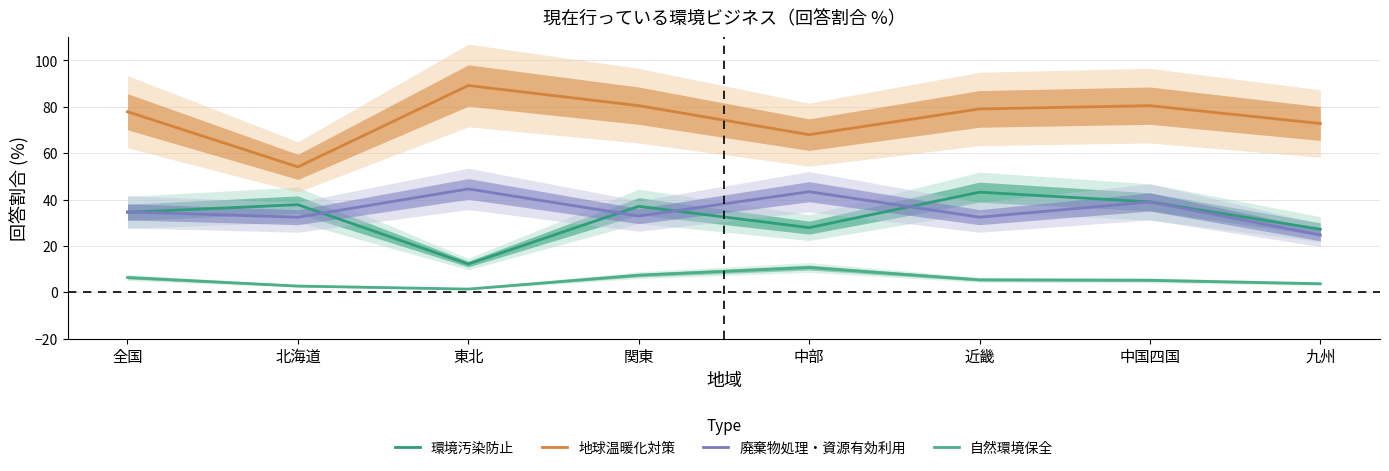

What is the average value of the 環境汚染防止 series?

32.4